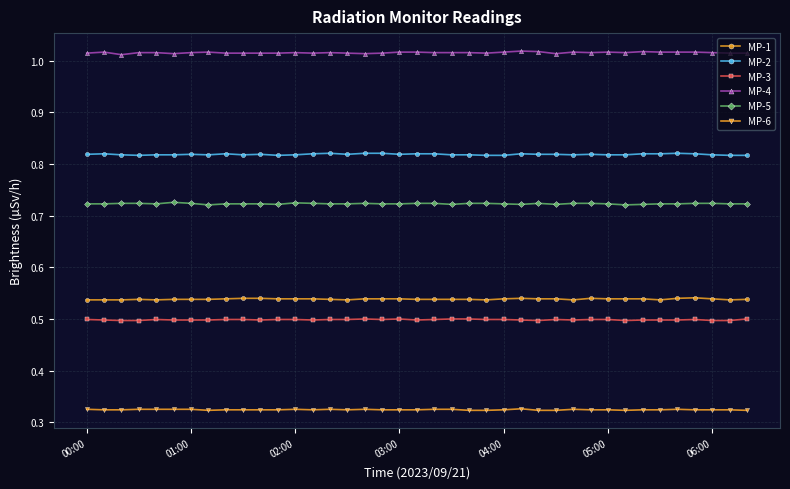

True or false: MP-2 has more than 1 points higher than both neighbors.

True